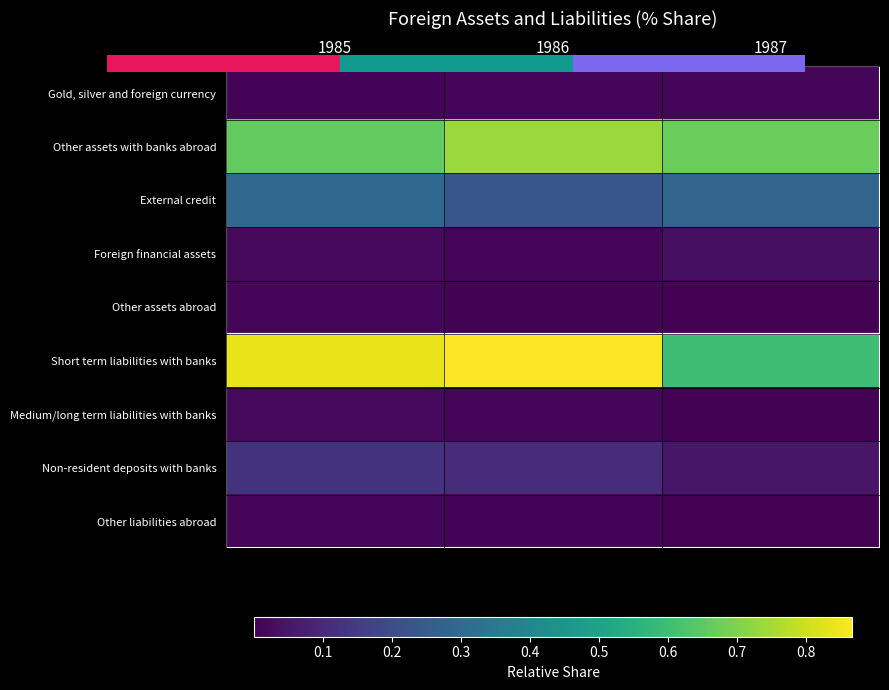

List the series in order of their peak value, highest first.

Short term liabilities with banks, Other assets with banks abroad, External credit, Non-resident deposits with banks, Foreign financial assets, Medium/long term liabilities with banks, Other liabilities abroad, Gold, silver and foreign currency, Other assets abroad